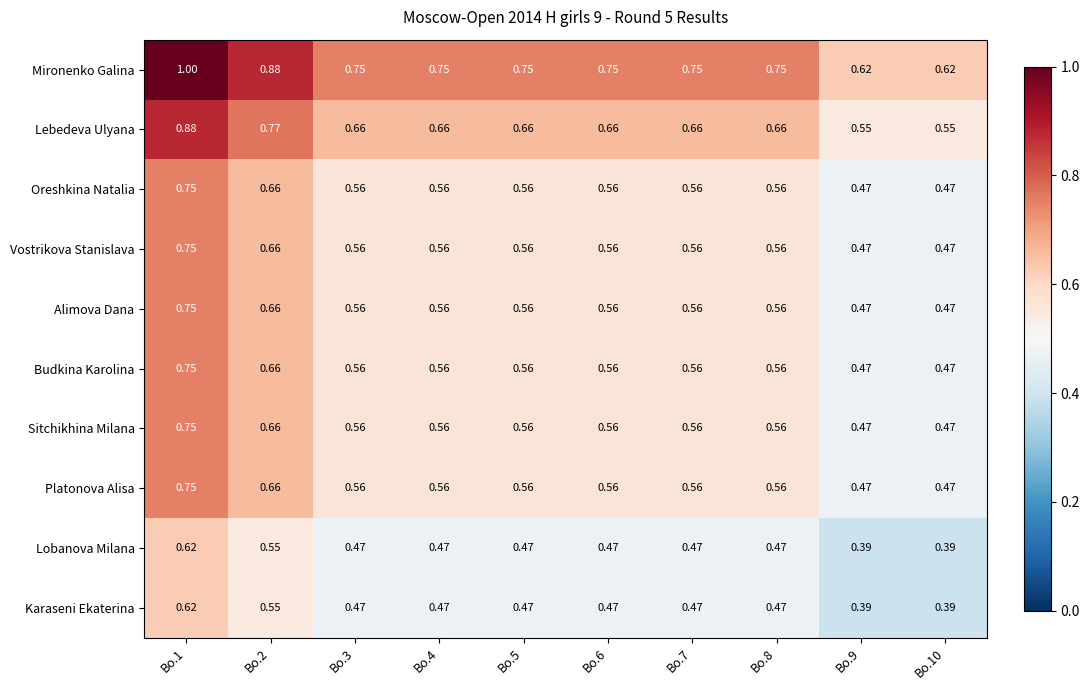

Which series has the largest total across all categories?

Mironenko Galina